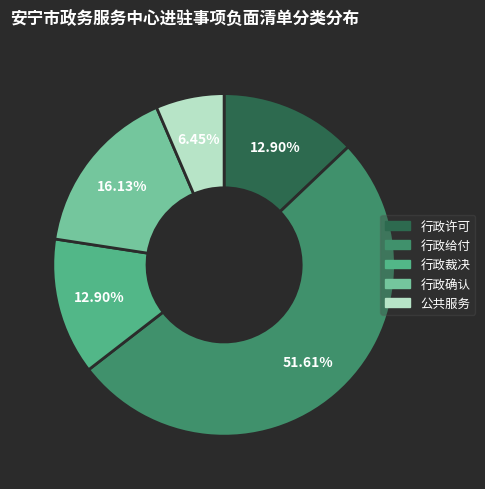

What percentage is the 行政确认 slice, to the nearest percent?

16%